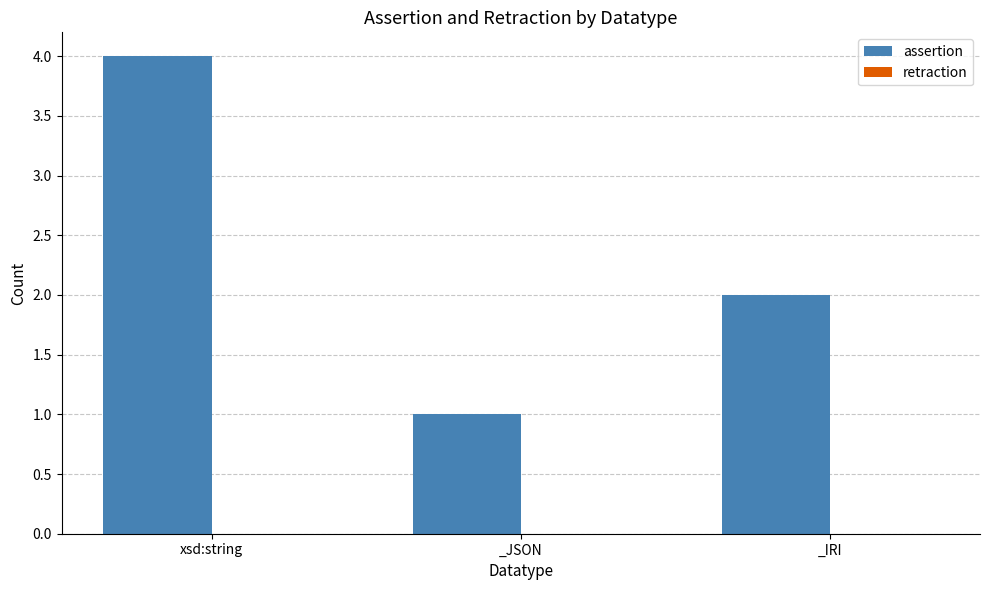

How many data points does each series have?

3